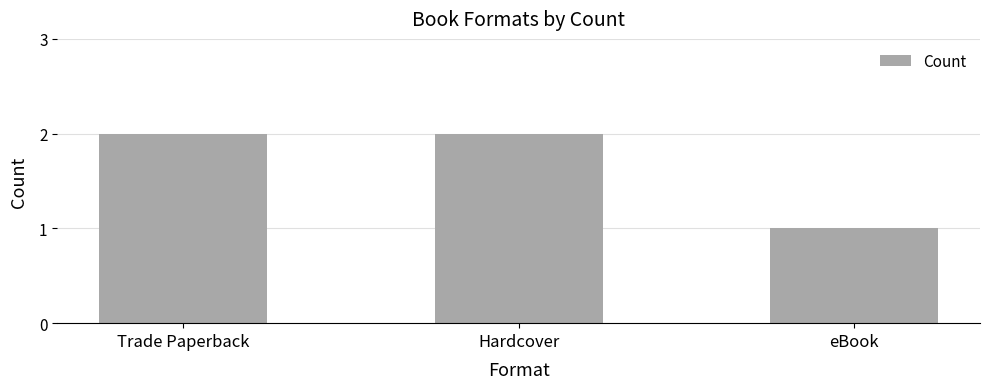

Reading left to right, list all the values displayed in this chart.

Trade Paperback=2	Hardcover=2	eBook=1